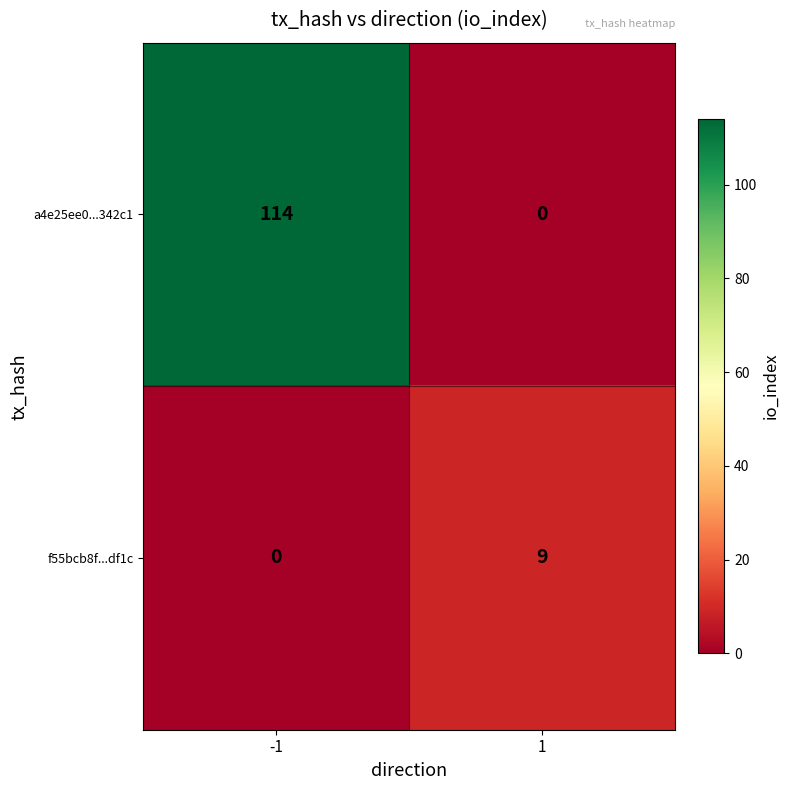

Reading left to right, list all the values displayed in this chart.

a4e25ee0...342c1: 114	0
f55bcb8f...df1c: 0	9